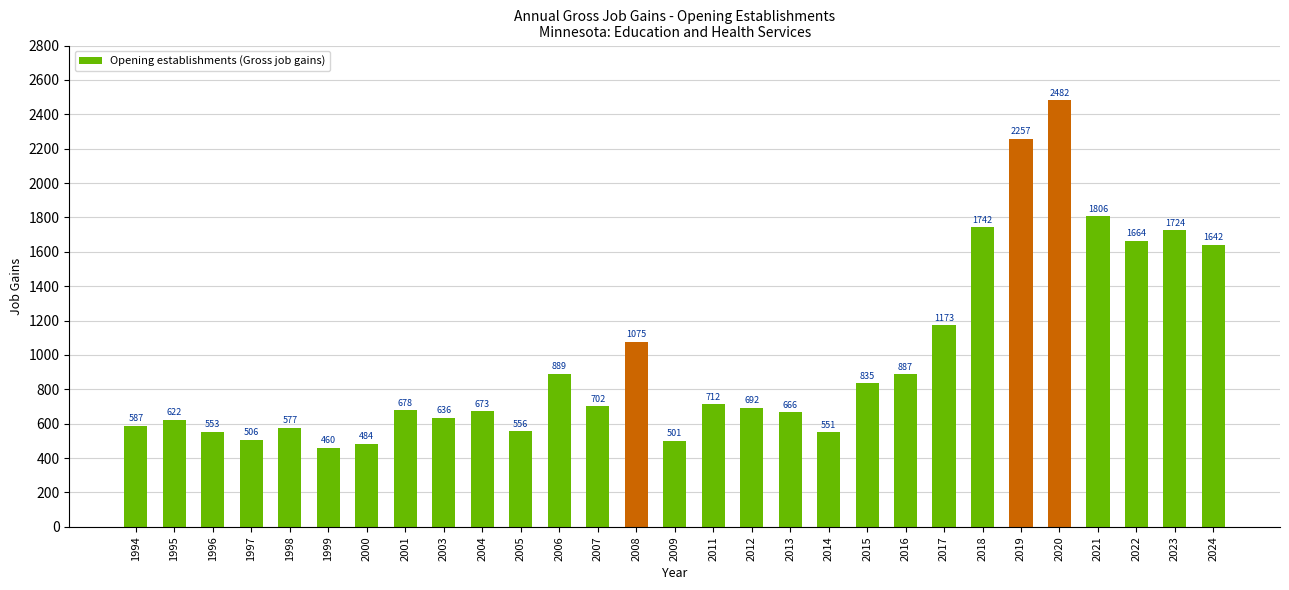

What is the value of the 25th bar from the left?

2482